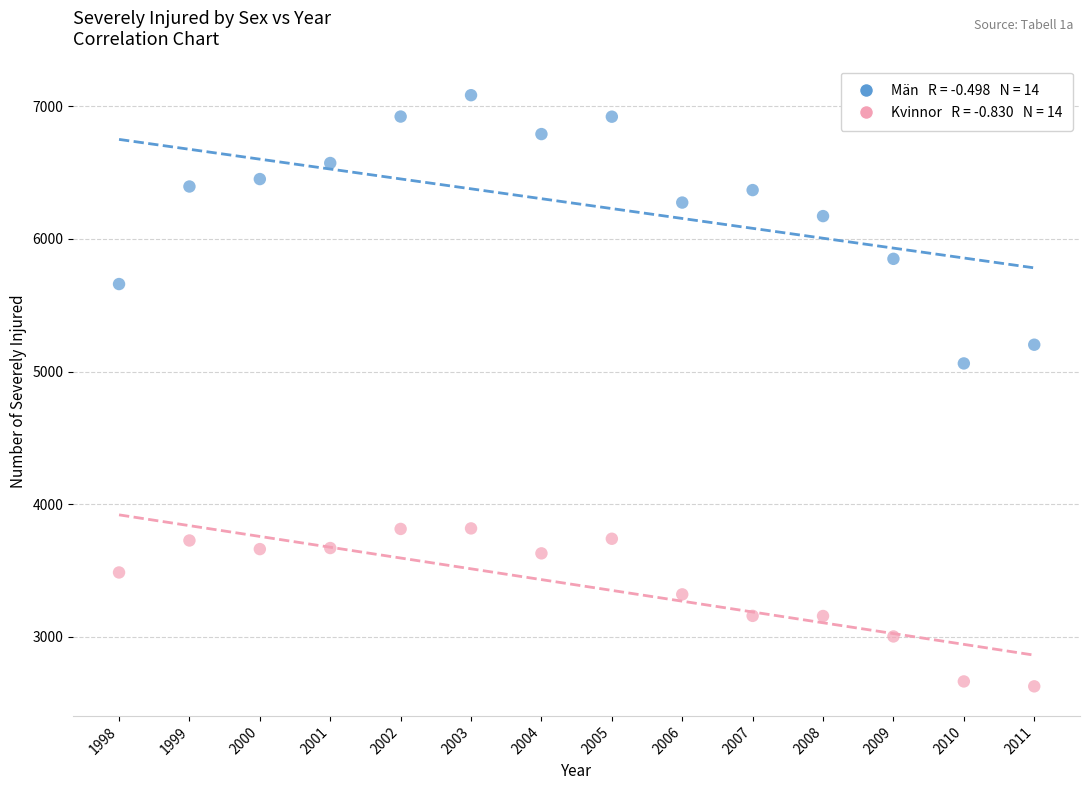

Across all data points, what is the range of Y values (max minus min)?

4454